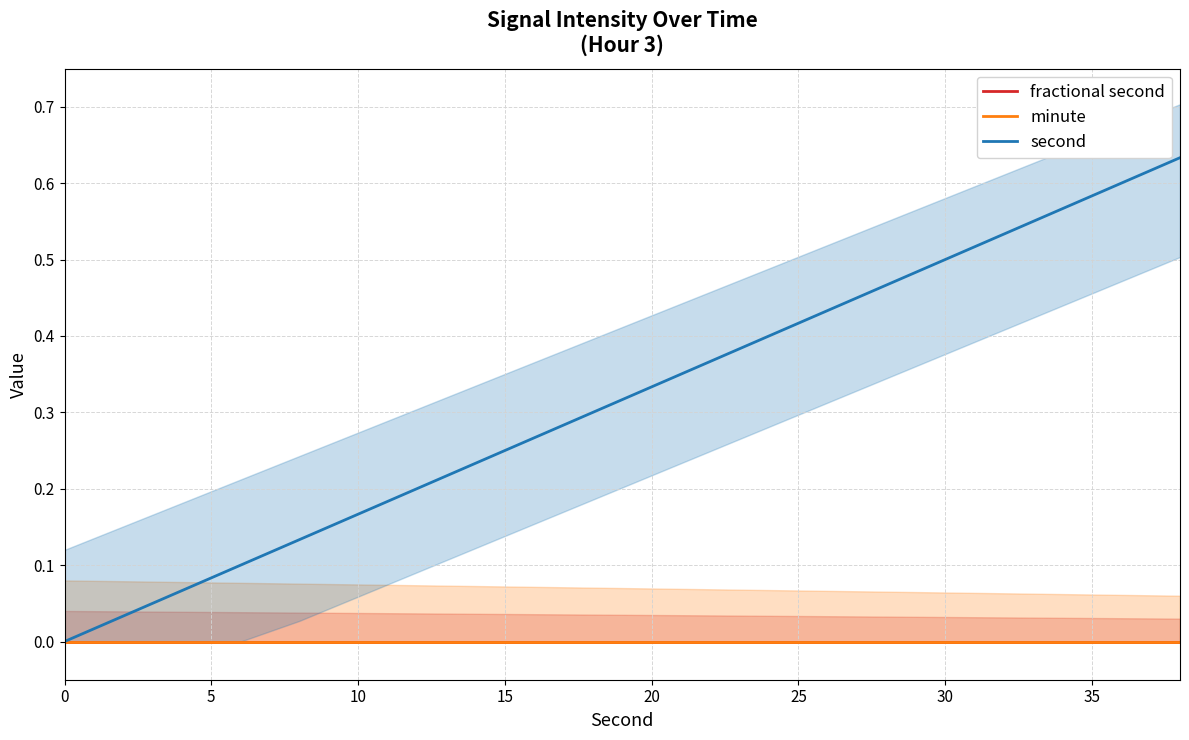

Which series has the widest spread of values?

second